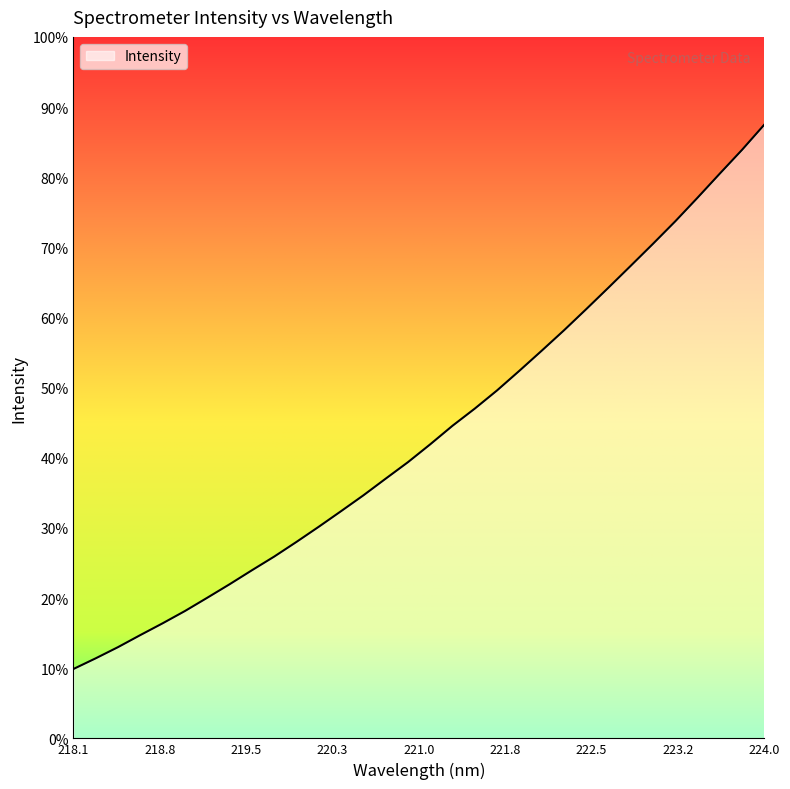

How many values are below 2238?

16